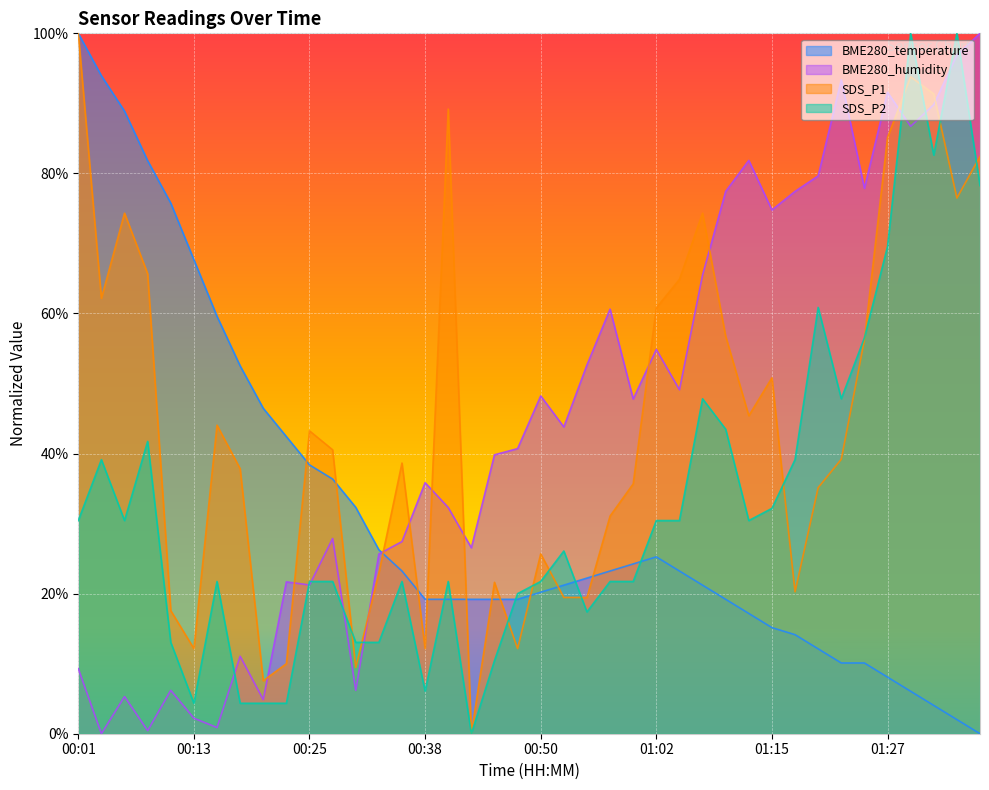

Which series ends up on top after the final intersection of BME280_humidity and SDS_P2?

BME280_humidity